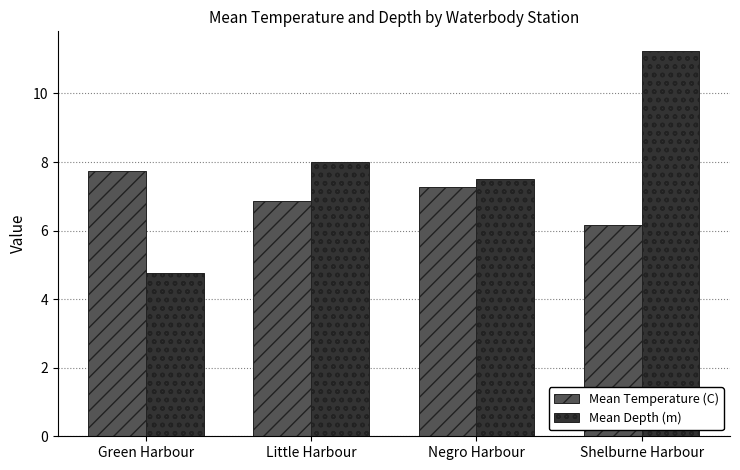

Count the number of categories in the chart.

4